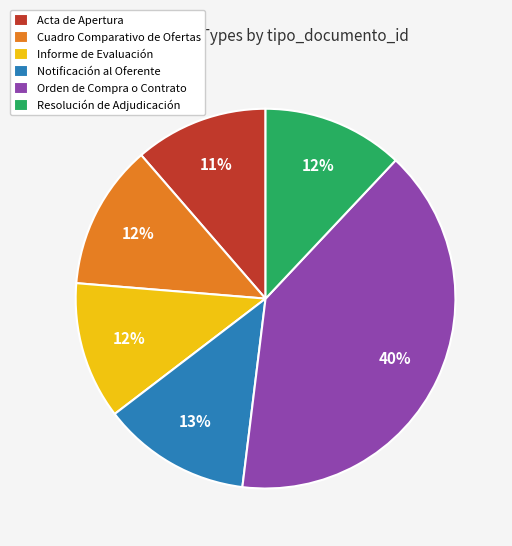

Approximately how many times larger is the value at Orden de Compra o Contrato compared to Resolución de Adjudicación?

3.3